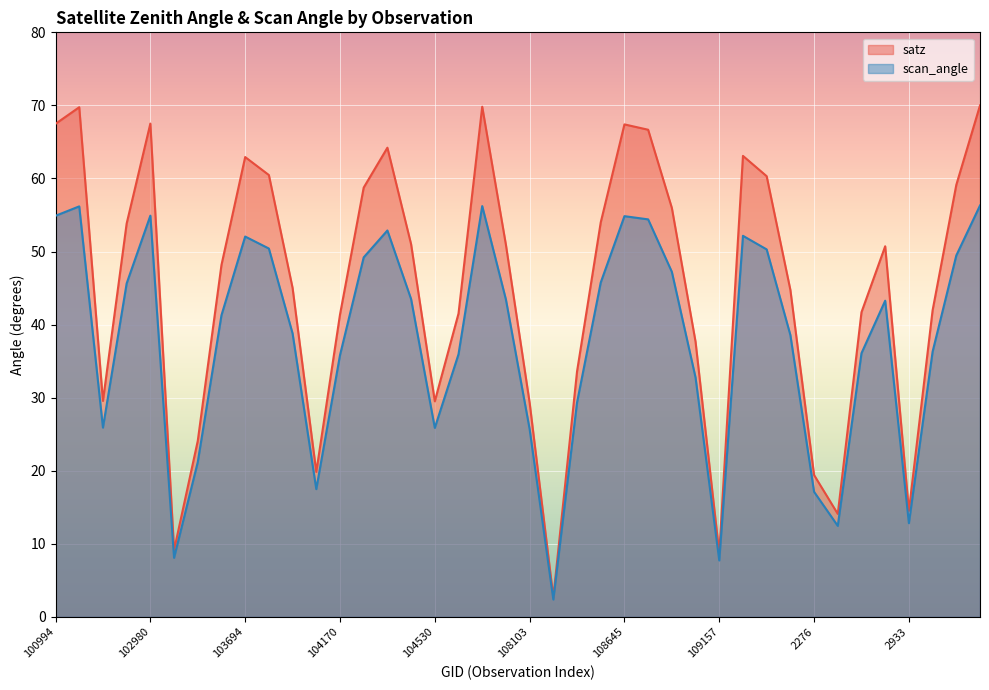

How many values in the satz series are below 50?

20